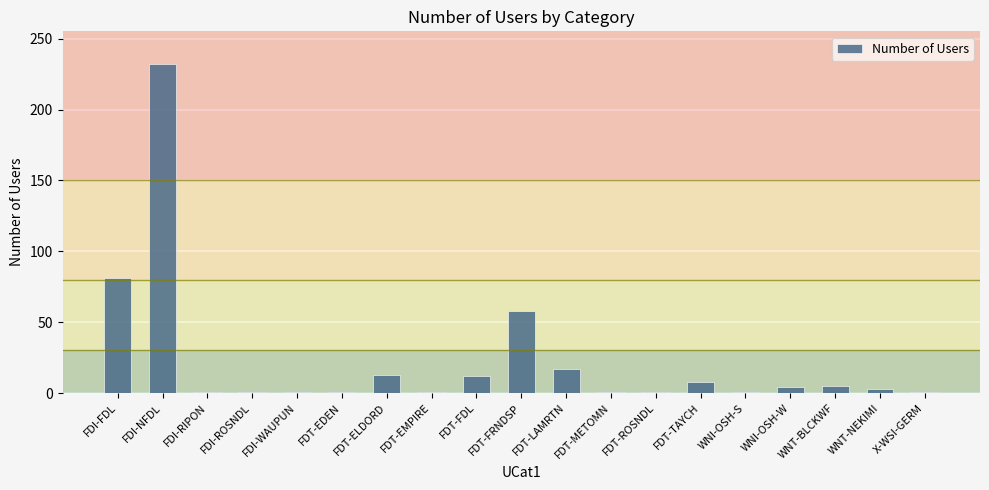

Between FDI-FDL and WNT-BLCKWF, which is larger?

FDI-FDL